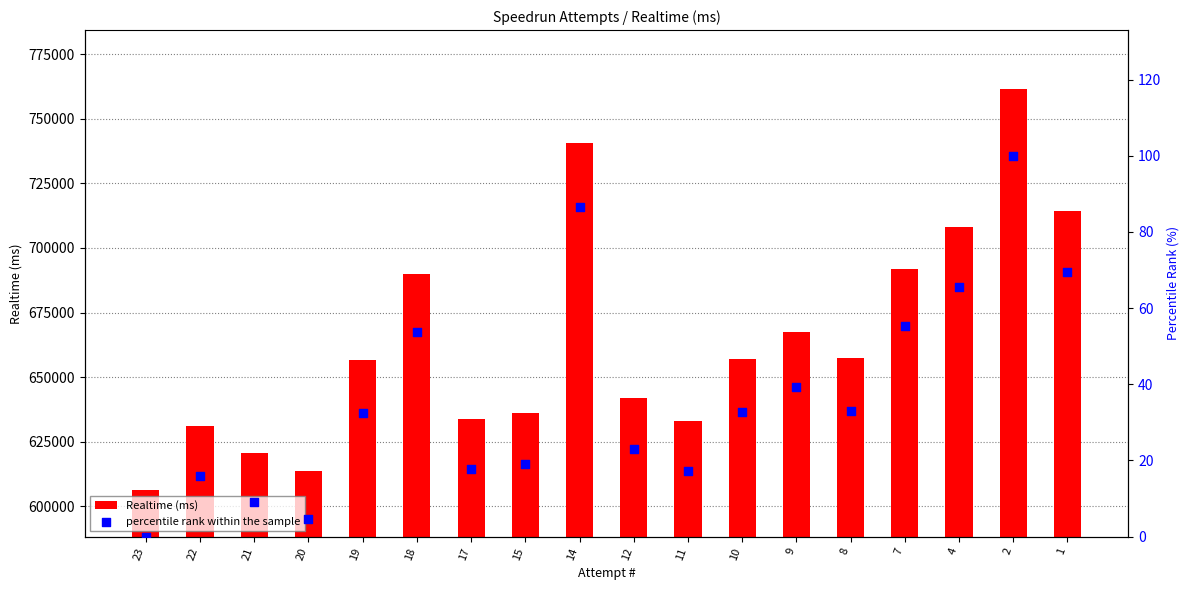

What is the total value across all series at 19?

656753.4